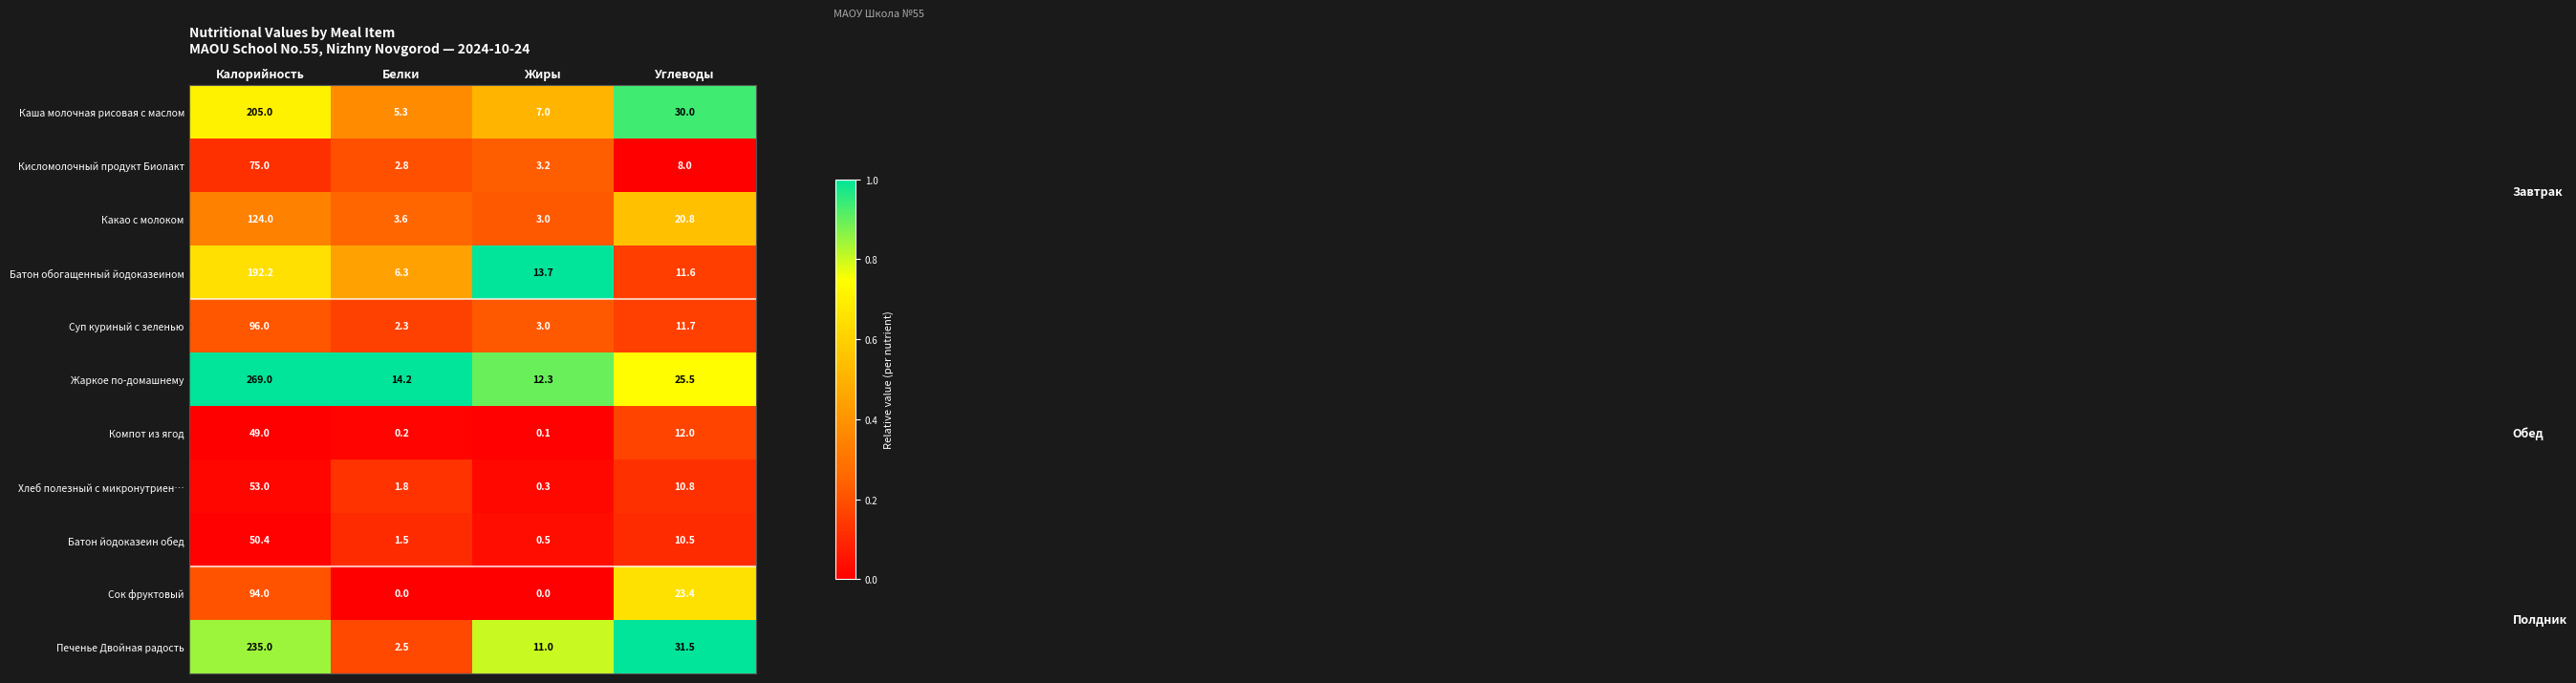

The value of Каша молочная рисовая с маслом at Углеводы is 50.0. True or false?

False